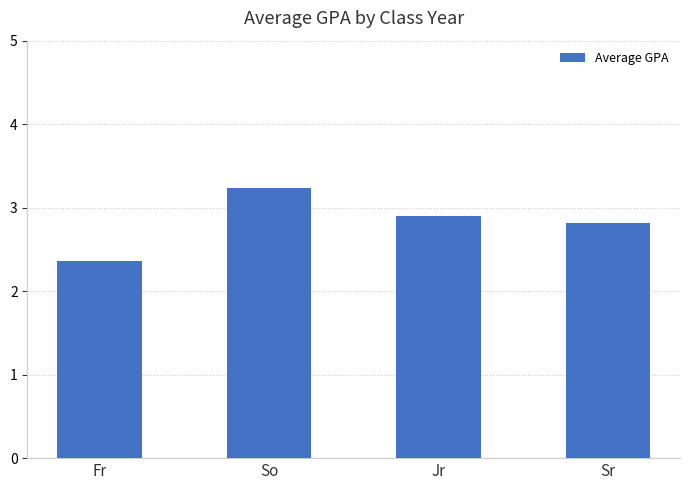

How many data points does each series have?

4